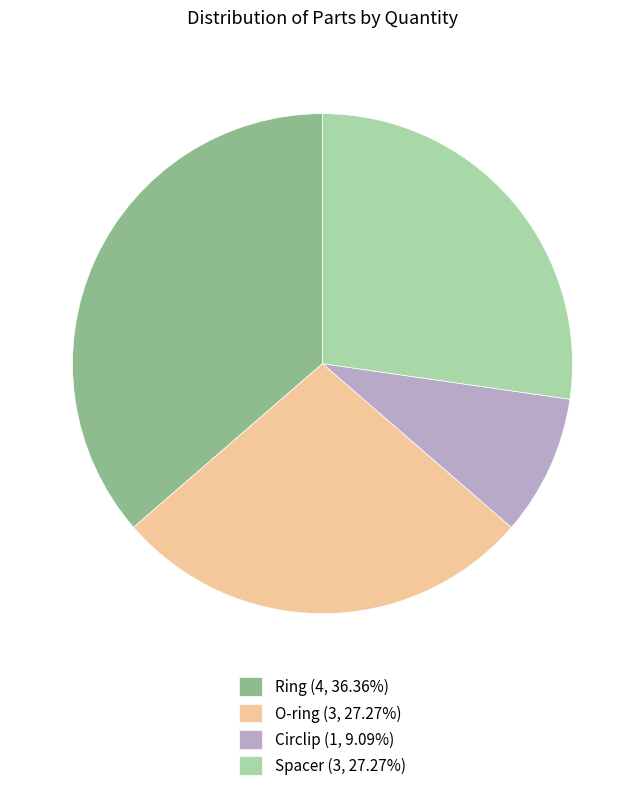

Does Circlip (1, 9.09%) account for over 50% of the chart?

No